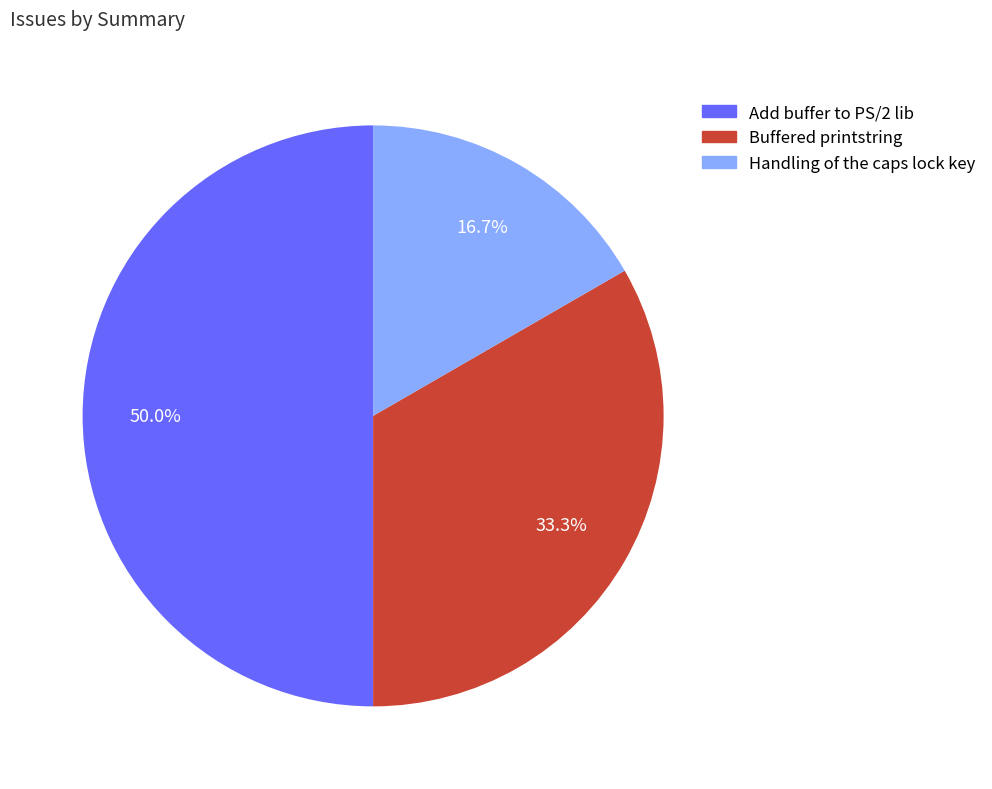

Does Handling of the caps lock key account for over 50% of the chart?

No